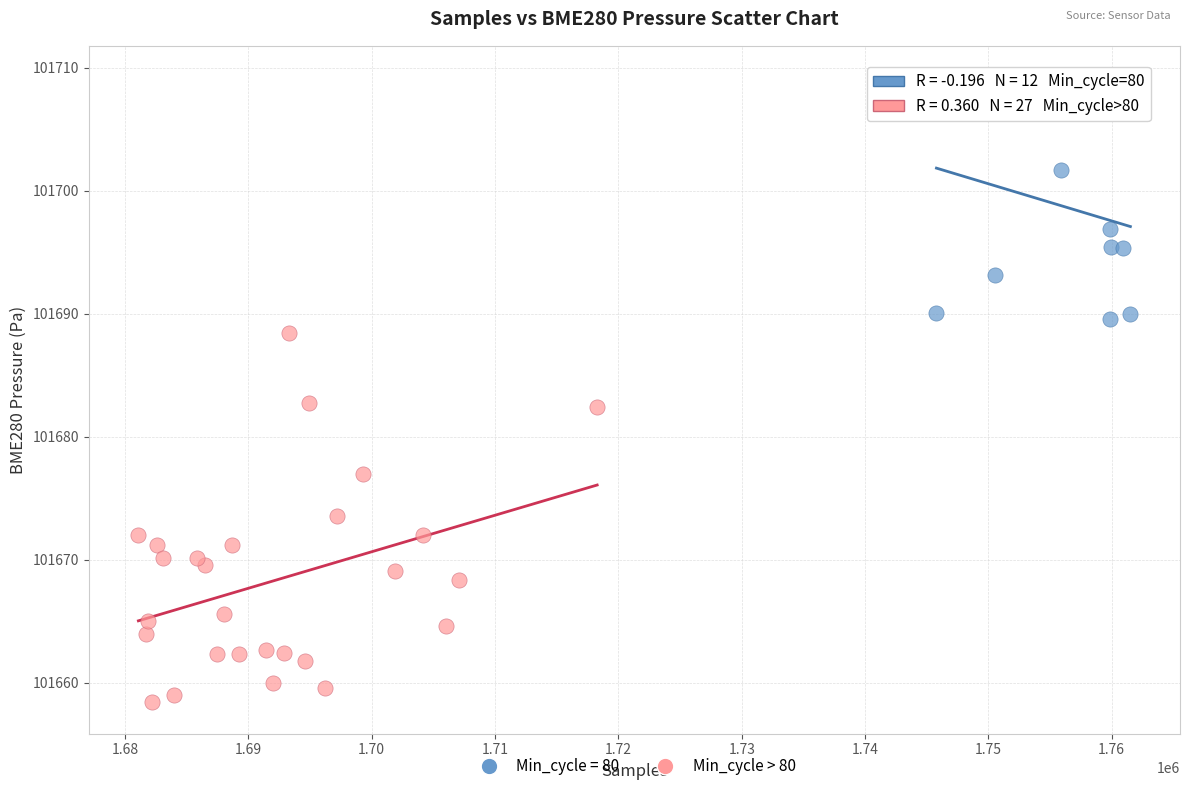

Which series has the largest Y range (max minus min)?

Min_cycle > 80